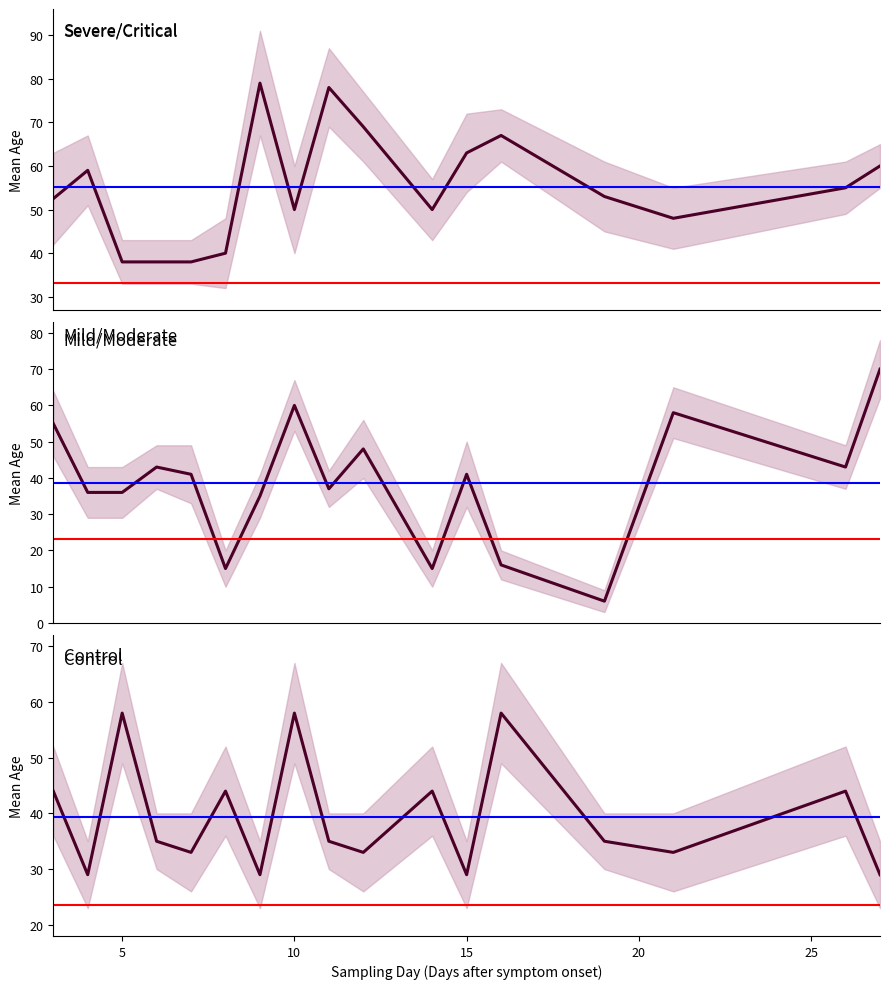

How many data points does each series have?

17